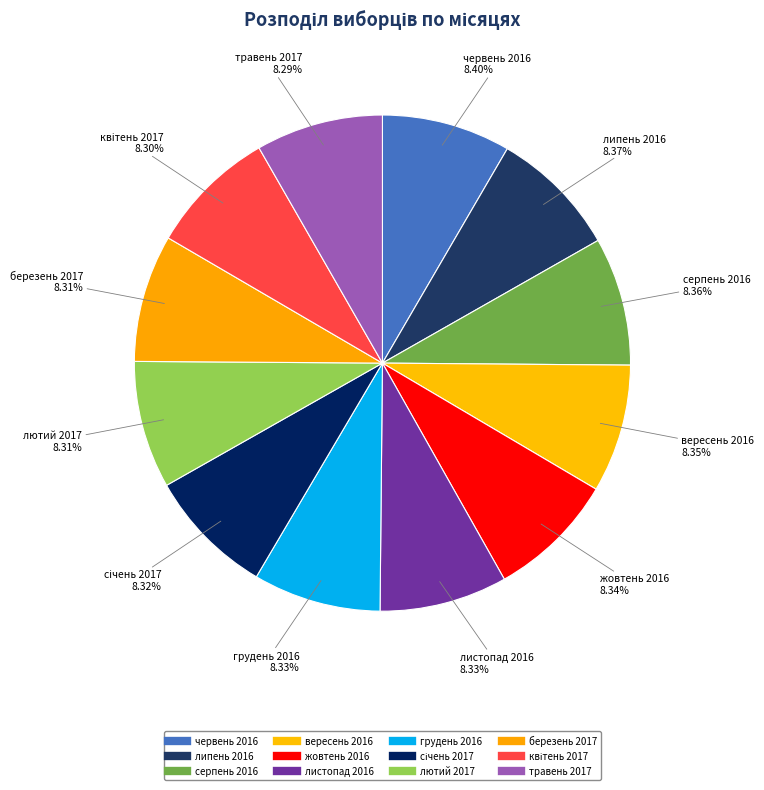

Which has a higher value, серпень 2016 or листопад 2016?

серпень 2016